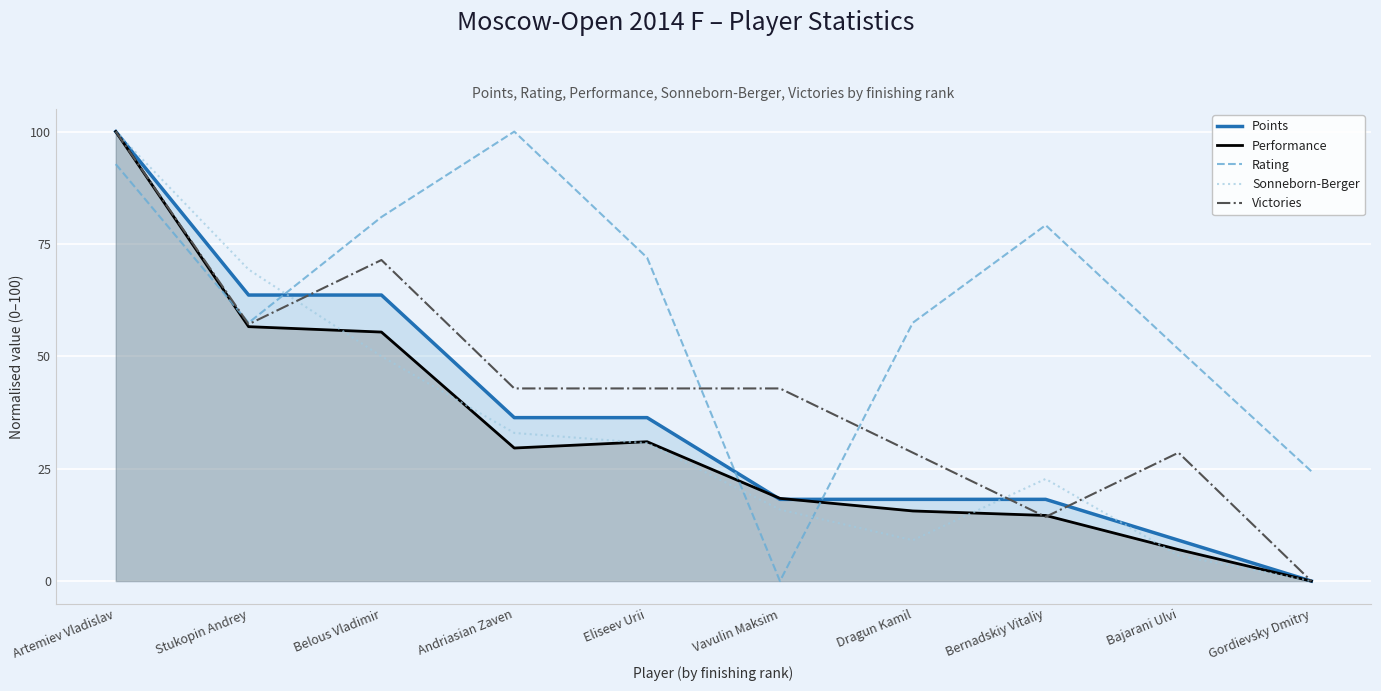

How many interior local peaks does the Sonneborn-Berger series have?

1